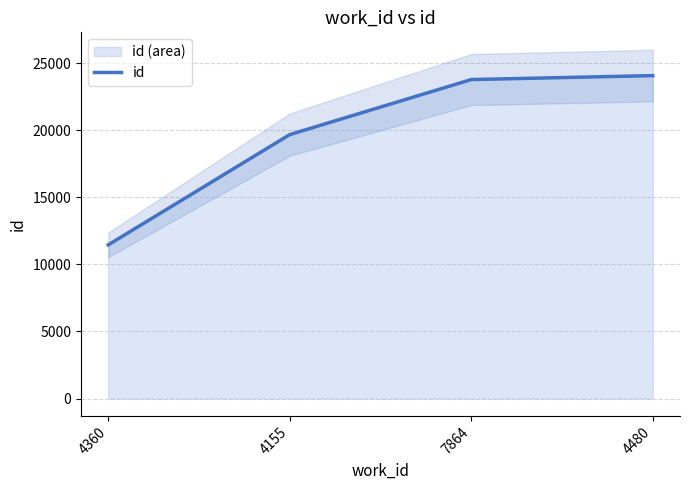

At which label does the data first exceed 23778?

4480